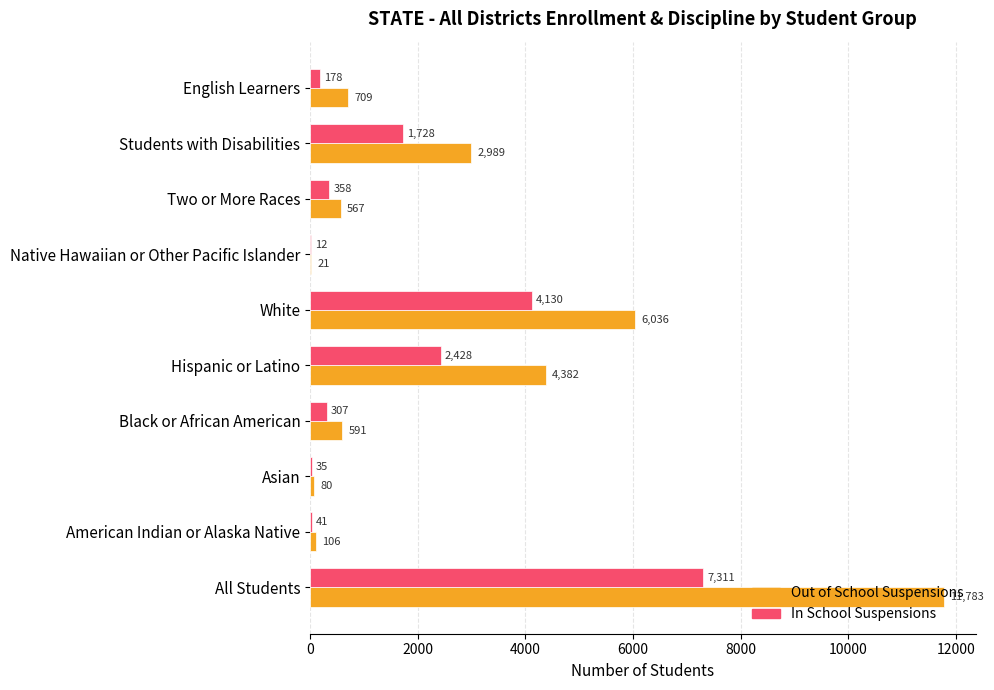

What is the total value across all series at Native Hawaiian or Other Pacific Islander?

33